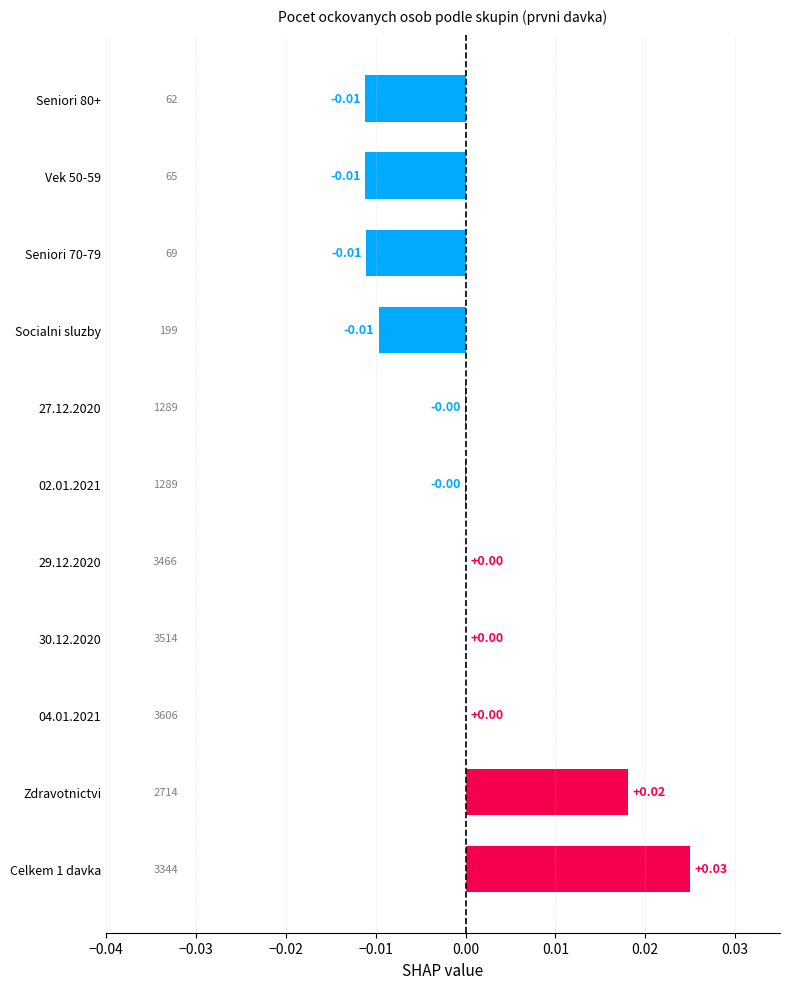

Which has a higher value, 02.01.2021 or Zdravotnictvi?

Zdravotnictvi